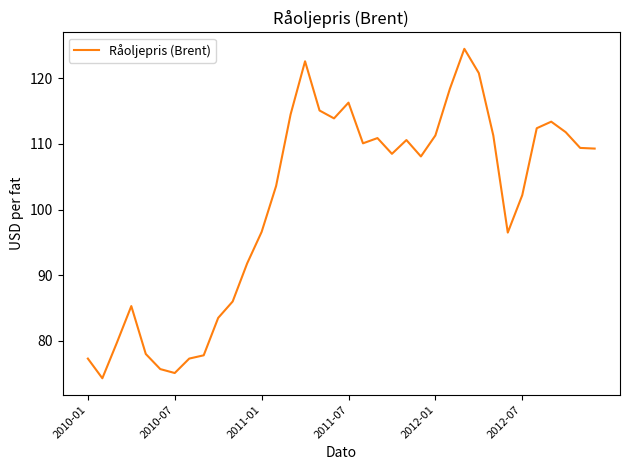

What is the minimum value shown in the chart?

74.3